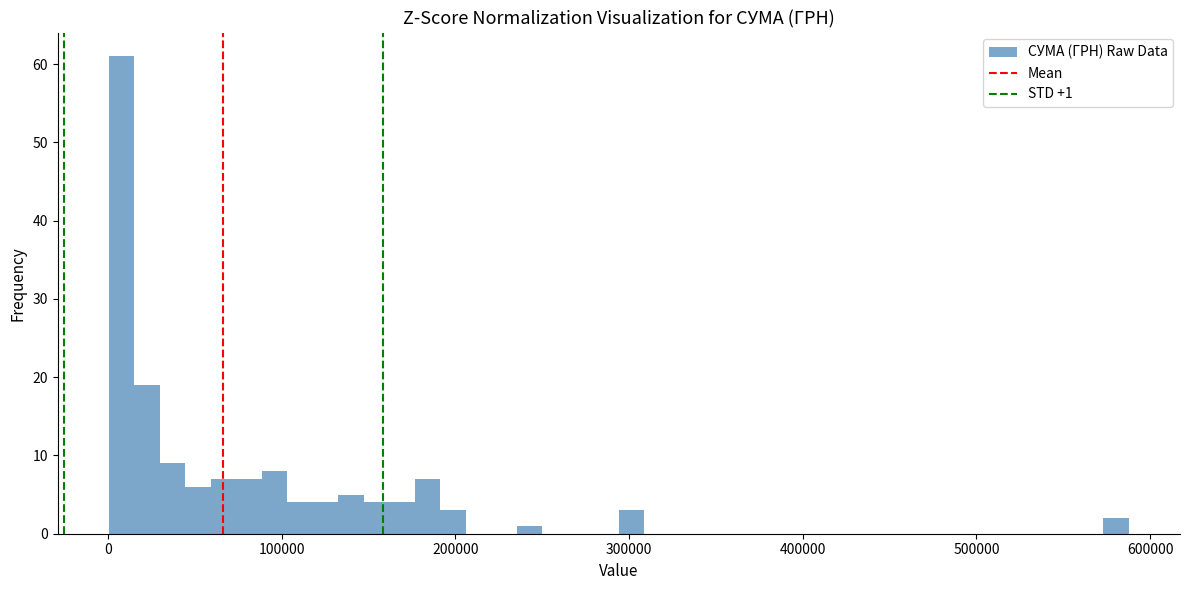

Around what value on the x-axis is the tallest bar? Give the approximate position of its centre, as read against the axis.

10000